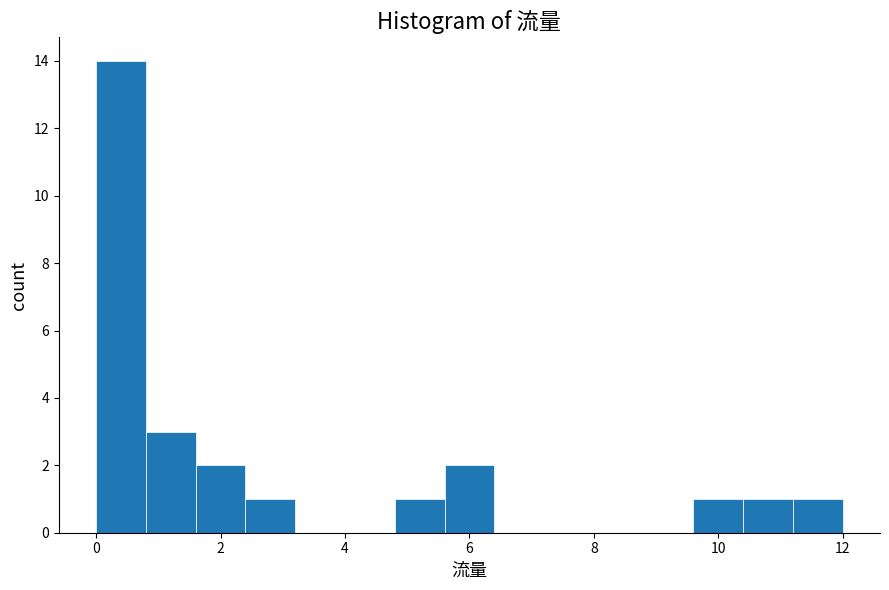

Which range on the x-axis has the tallest bar?

0.0 to 0.8